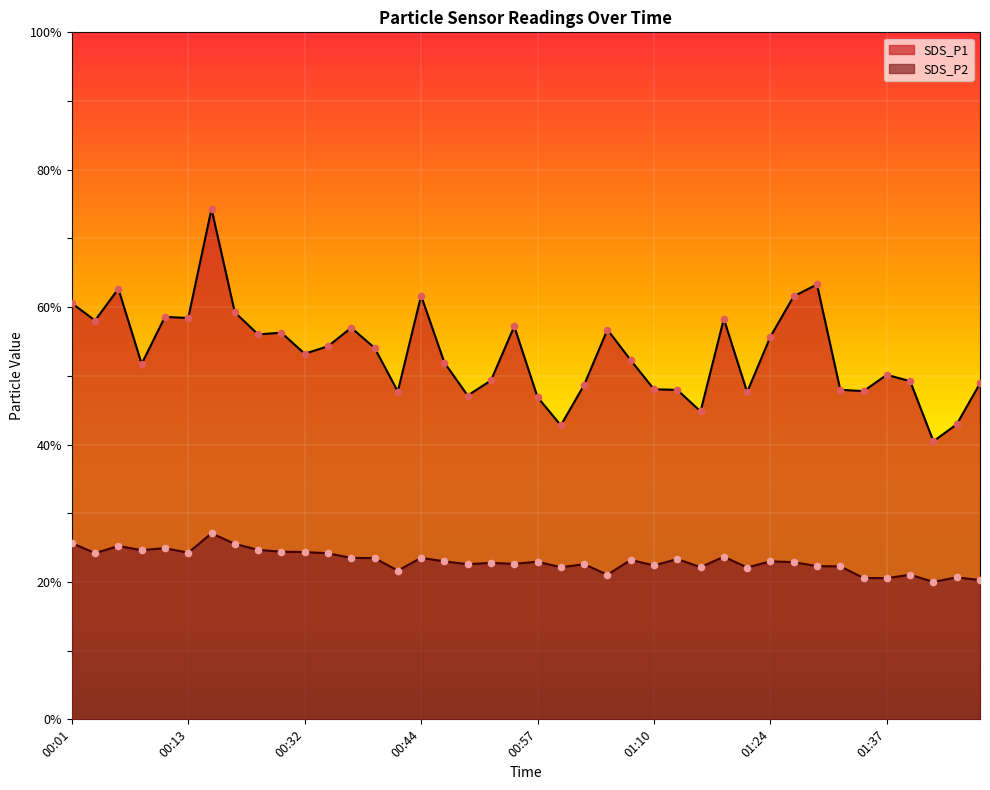

At how many categories does at least one series exceed 44?

37